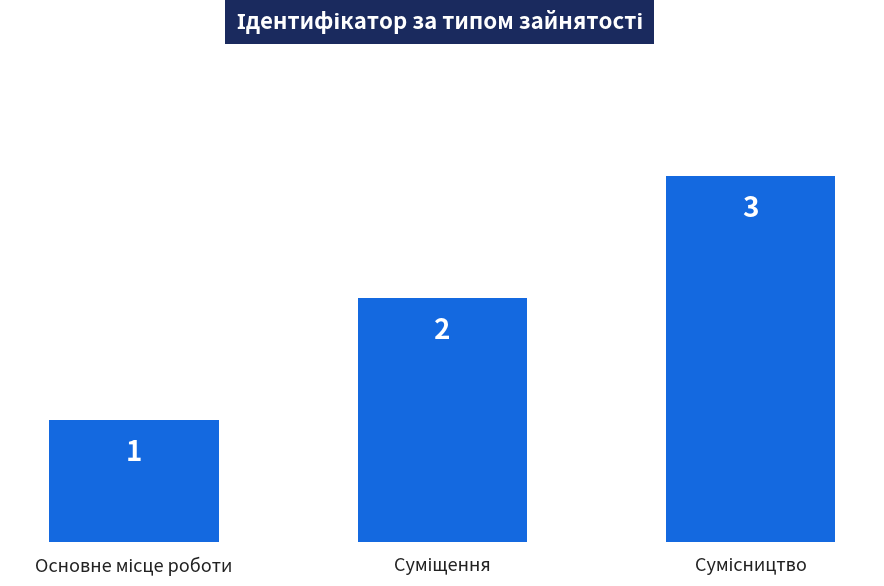

What is the greatest value displayed?

3